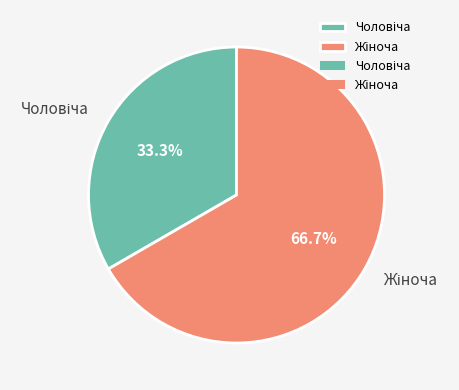

Does any single category account for the majority?

Yes